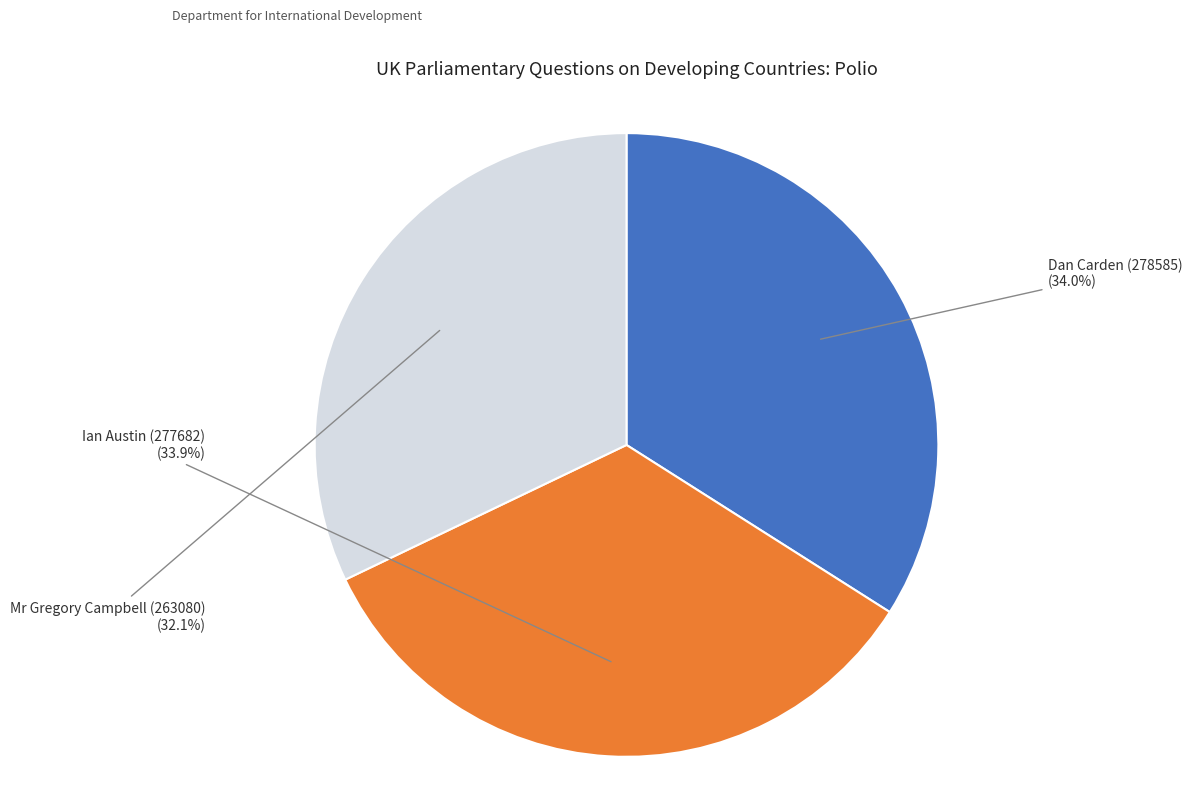

Is it true that Dan Carden (278585) is 34% of the pie?

True